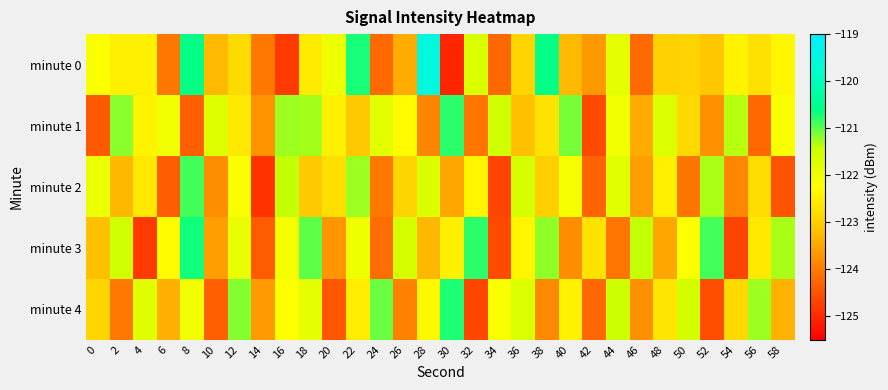

Rank the series at 36 from highest to lowest value.

minute 2, minute 4, minute 3, minute 0, minute 1